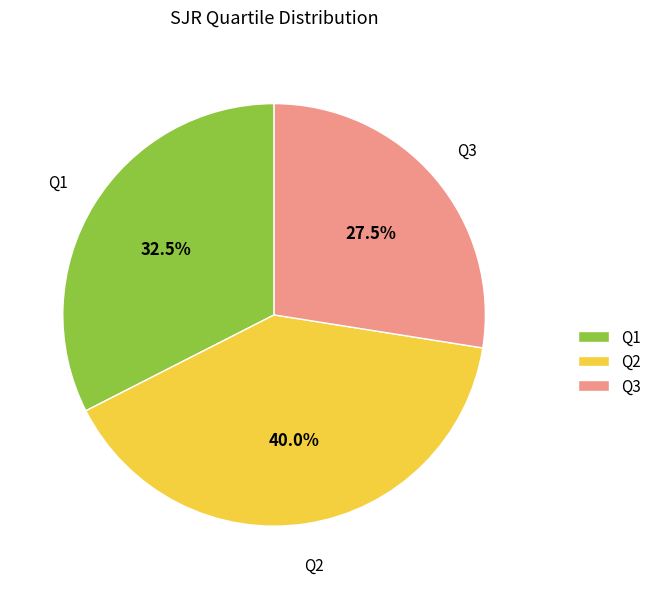

Which category has the smallest portion of the pie?

Q3